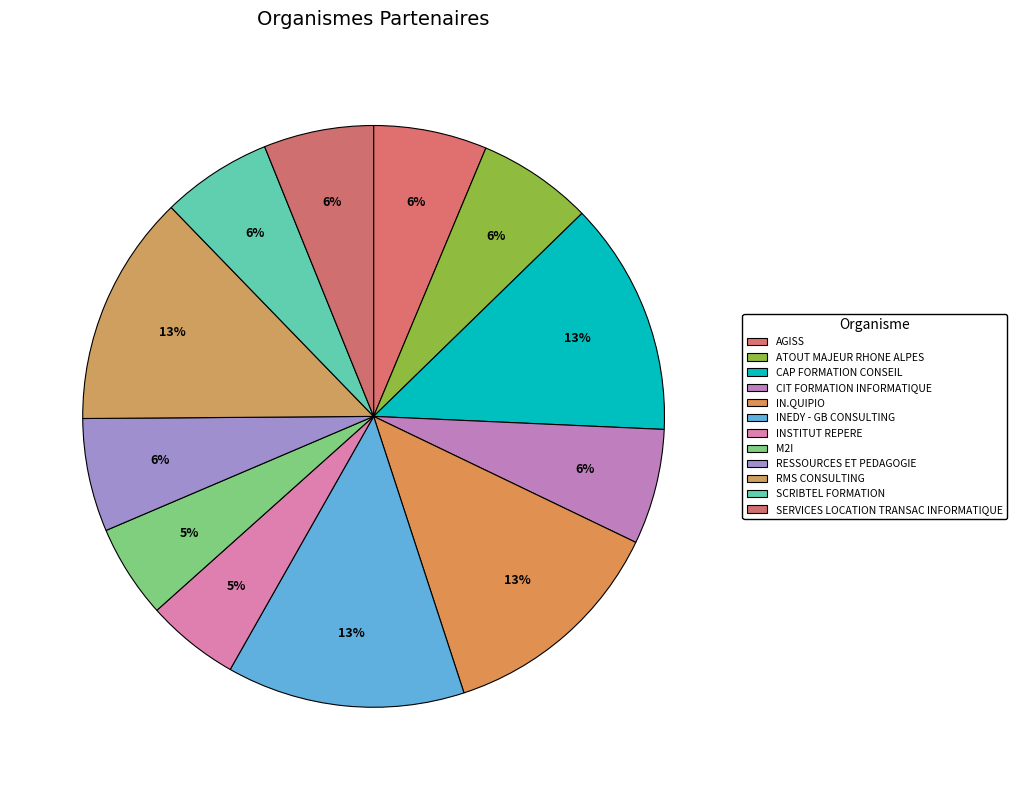

Approximately how many times larger is the value at SCRIBTEL FORMATION compared to M2I?

1.2